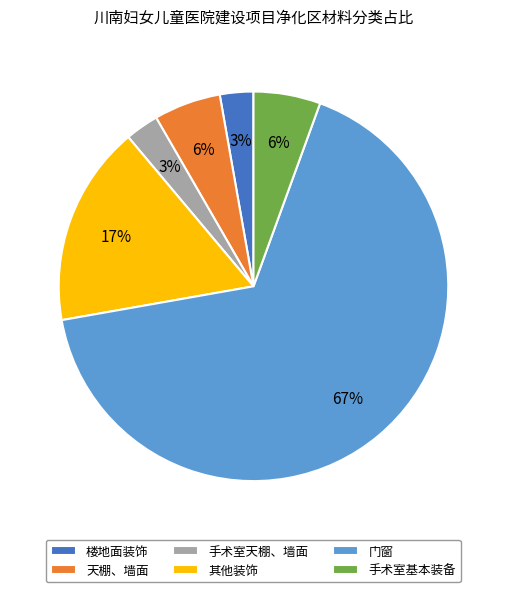

Approximately how many times larger is the value at 天棚、墙面 compared to 手术室基本装备?

1.0